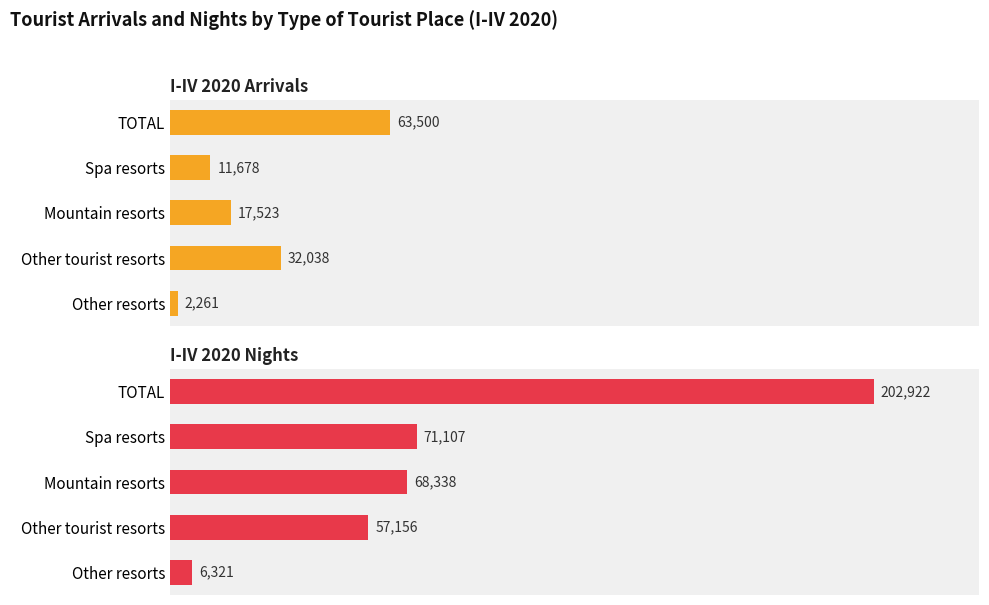

The I-IV 2020 Nights series shows 42950 at Mountain resorts. True or false?

False